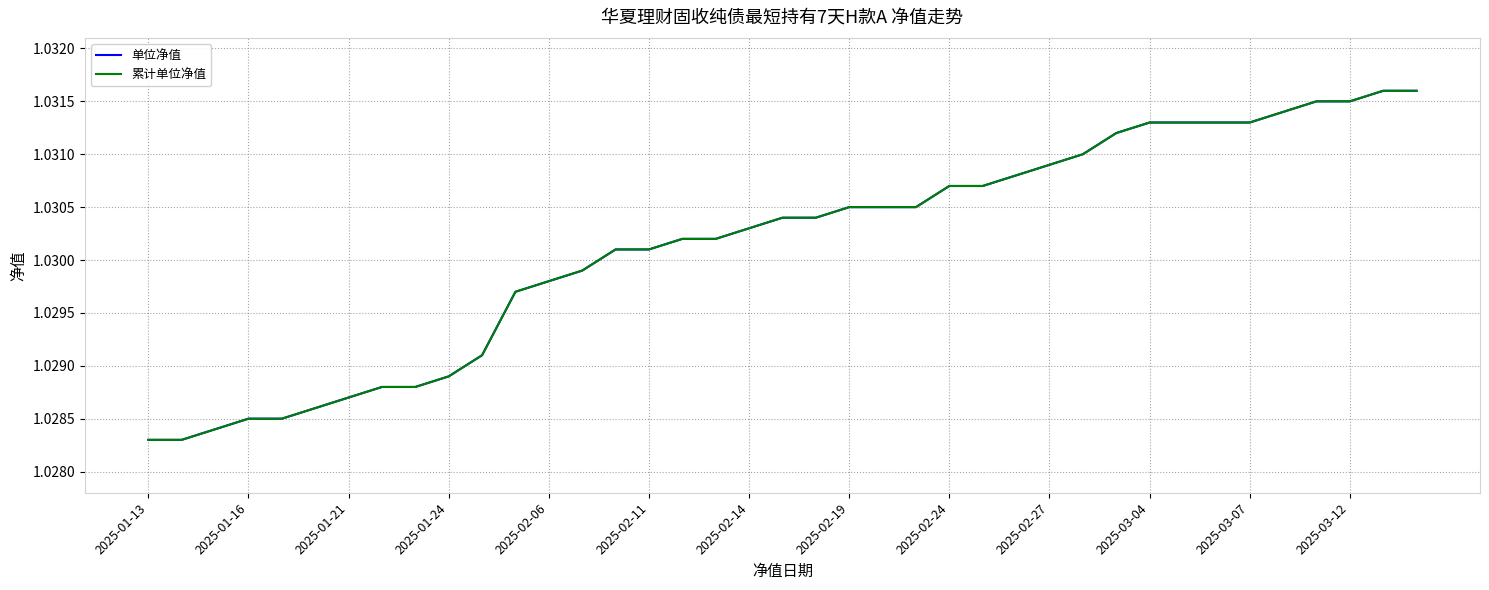

Does the chart display data point markers on the line(s)?

No